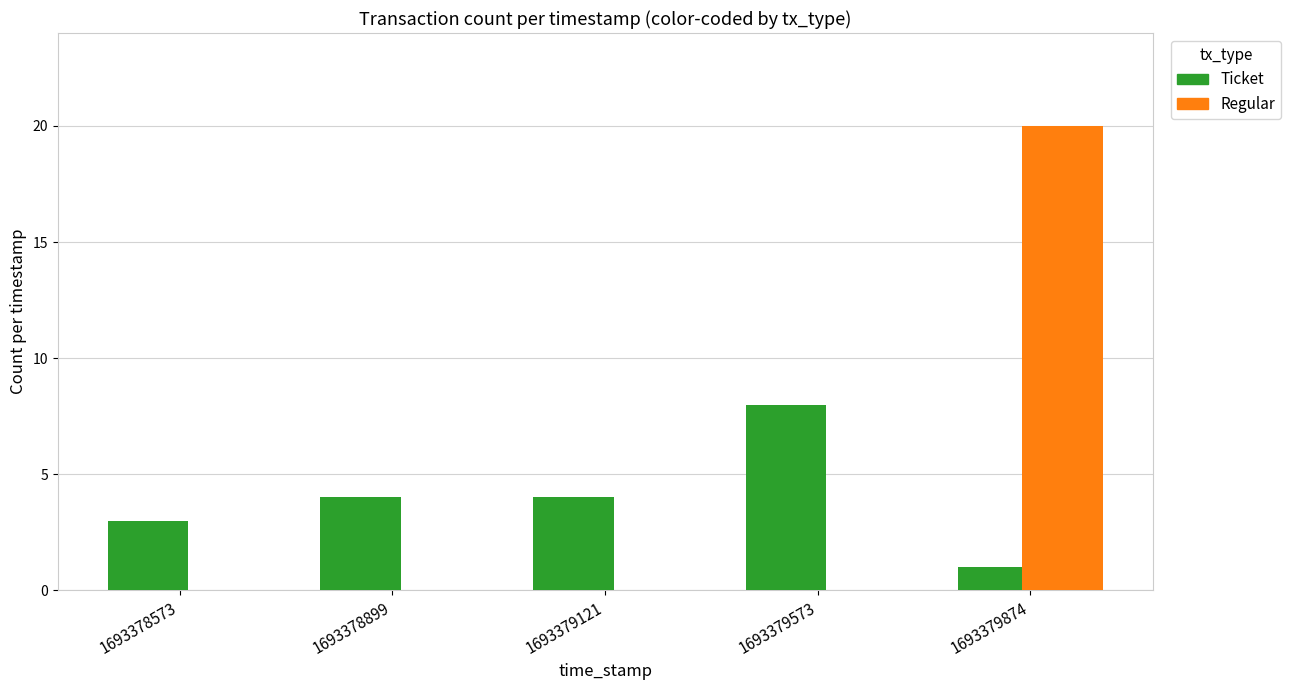

At which category is the sum across all series the highest?

1693379874